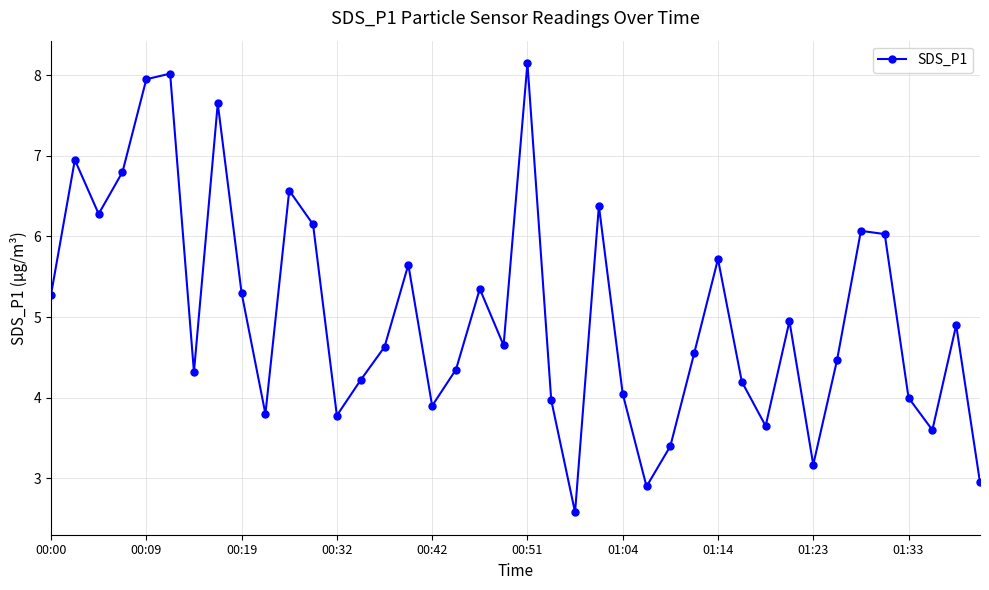

What is the value of the 16th point from the left?

5.7